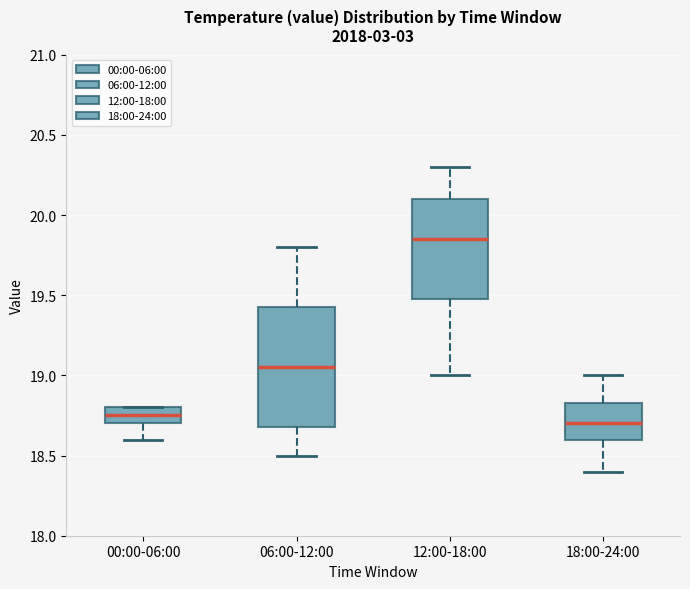

Reading left to right, transcribe this box plot: for each box, give where its median line is, the range the box spans, and where its two whiskers end, as read against the y-axis. The values are not printed on the chart, so give them approximately, as read against the axis.

00:00-06:00: median 18.75, box 18.70 to 18.80, whiskers 18.60 to 18.80
06:00-12:00: median 19.05, box 18.70 to 19.45, whiskers 18.50 to 19.80
12:00-18:00: median 19.85, box 19.50 to 20.10, whiskers 19.00 to 20.30
18:00-24:00: median 18.70, box 18.60 to 18.85, whiskers 18.40 to 19.00